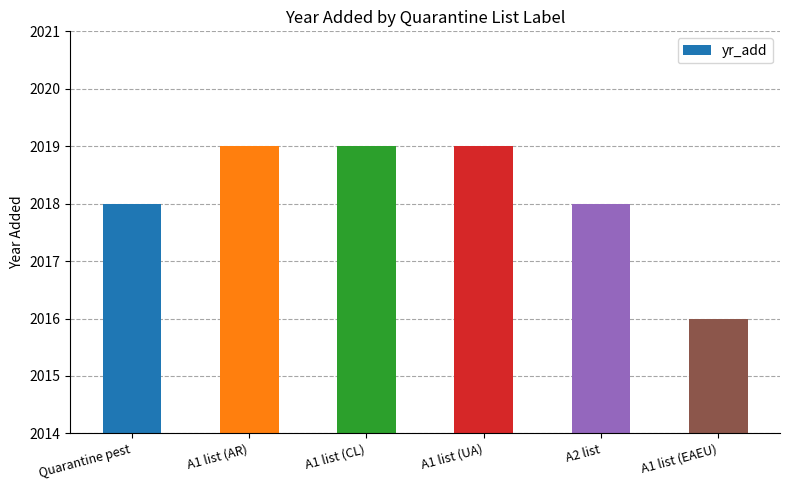

Reading left to right, extract all data points from this chart.

2018	2019	2019	2019	2018	2016